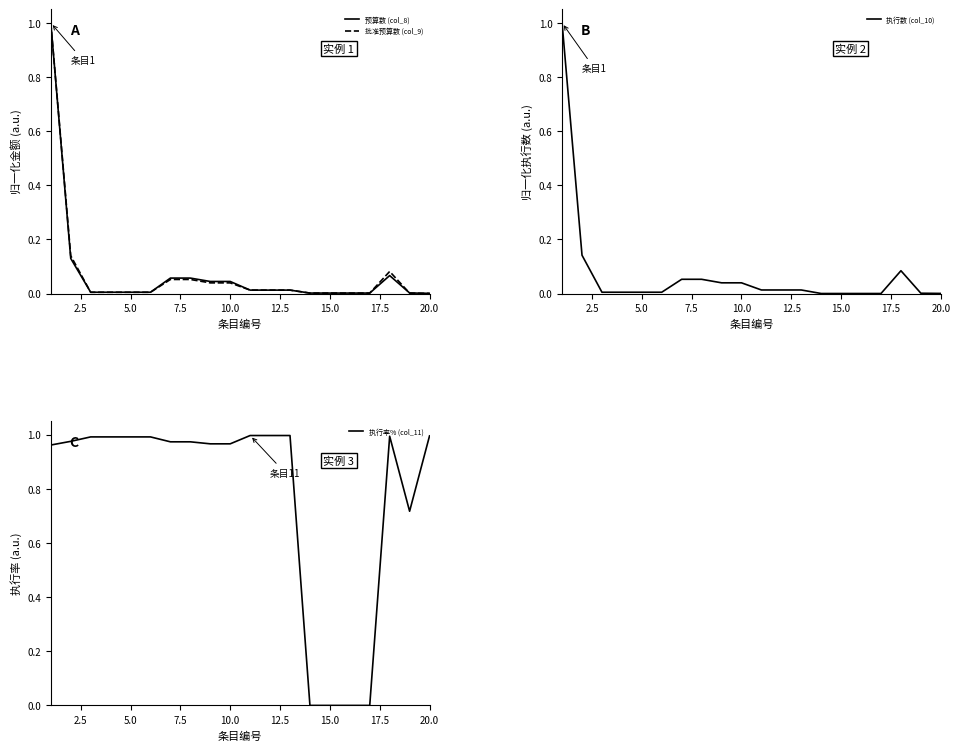

Which series has the widest spread of values?

执行数 (col_10)